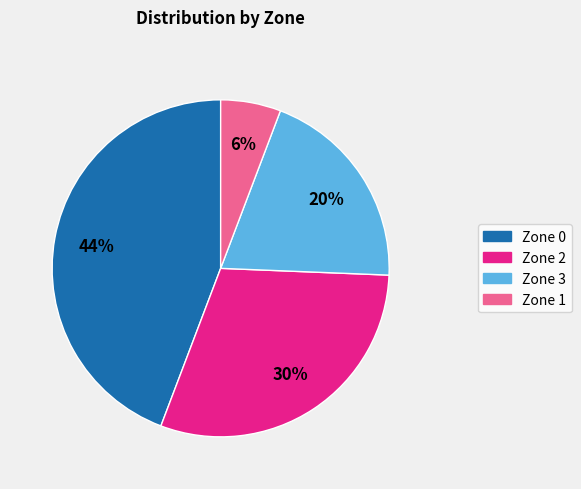

Rank the categories by value from lowest to highest.

Zone 1, Zone 3, Zone 2, Zone 0